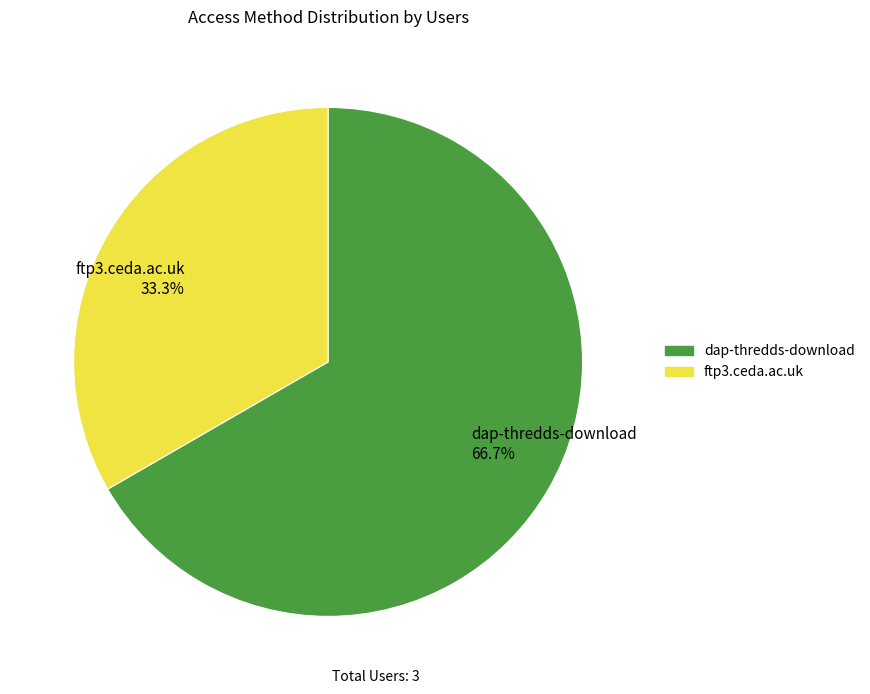

What is the largest slice in the pie chart?

dap-thredds-download